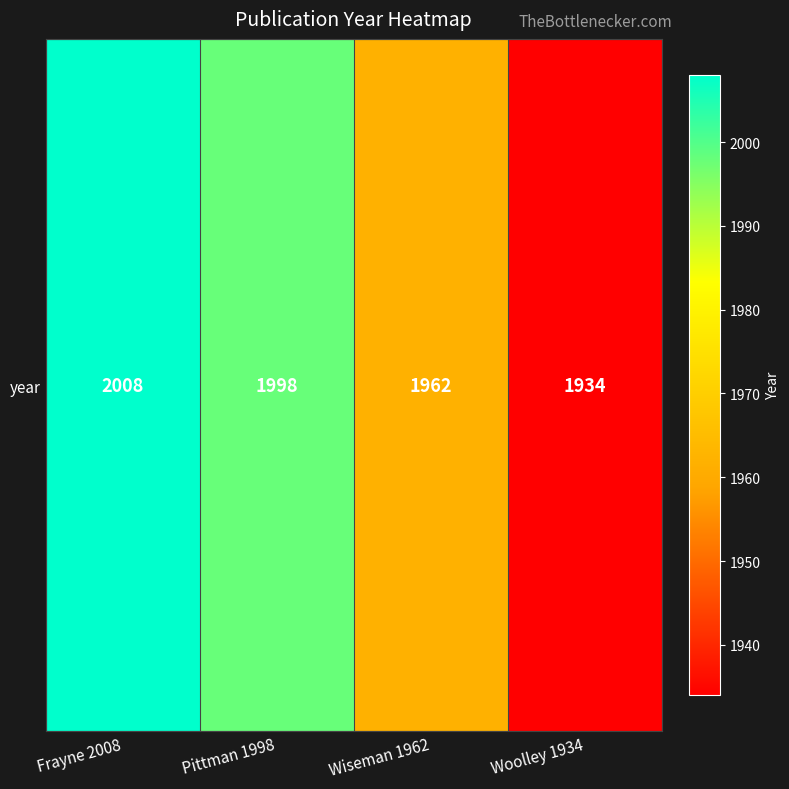

At which label is the value closest to 1971?

Wiseman 1962